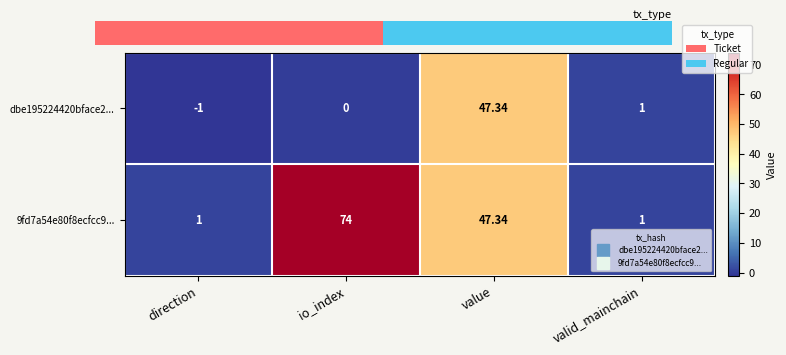

The 9fd7a54e80f8ecfcc9... series shows 19.1 at value. True or false?

False